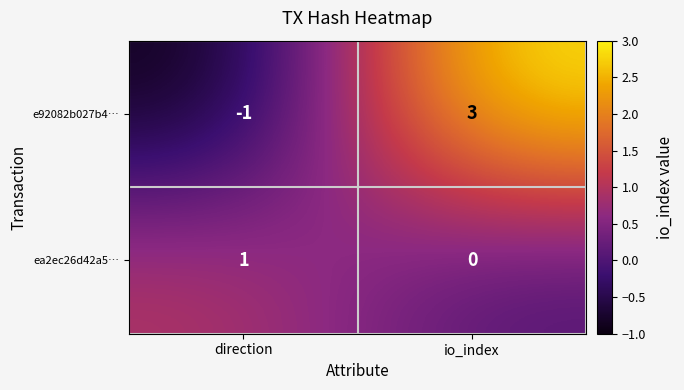

Which label corresponds to the largest value in the chart?

io_index